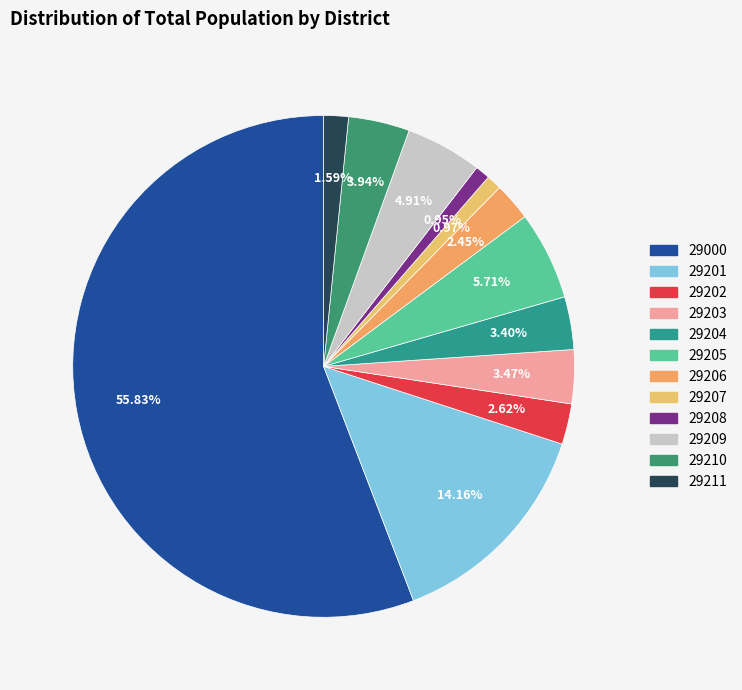

The 29211 slice represents 1% of the pie. True or false?

False